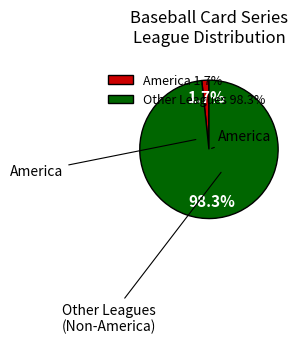

What is the ratio of the value at America to the value at Other?

0.0